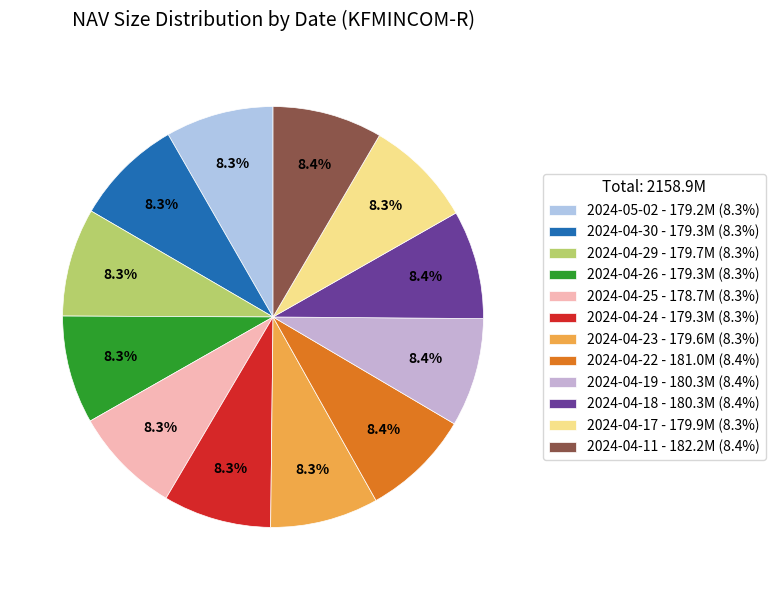

How many slices are in this pie chart?

12